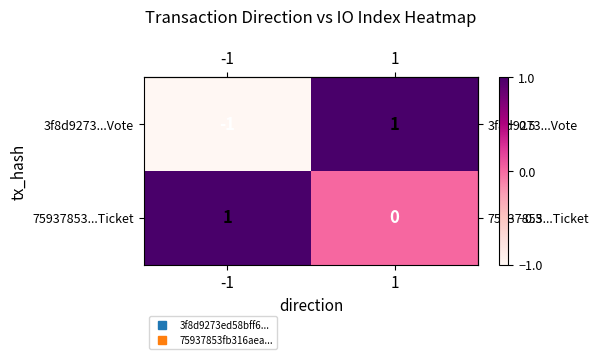

Rank the series by their average value, from lowest to highest.

3f8d9273...Vote, 75937853...Ticket